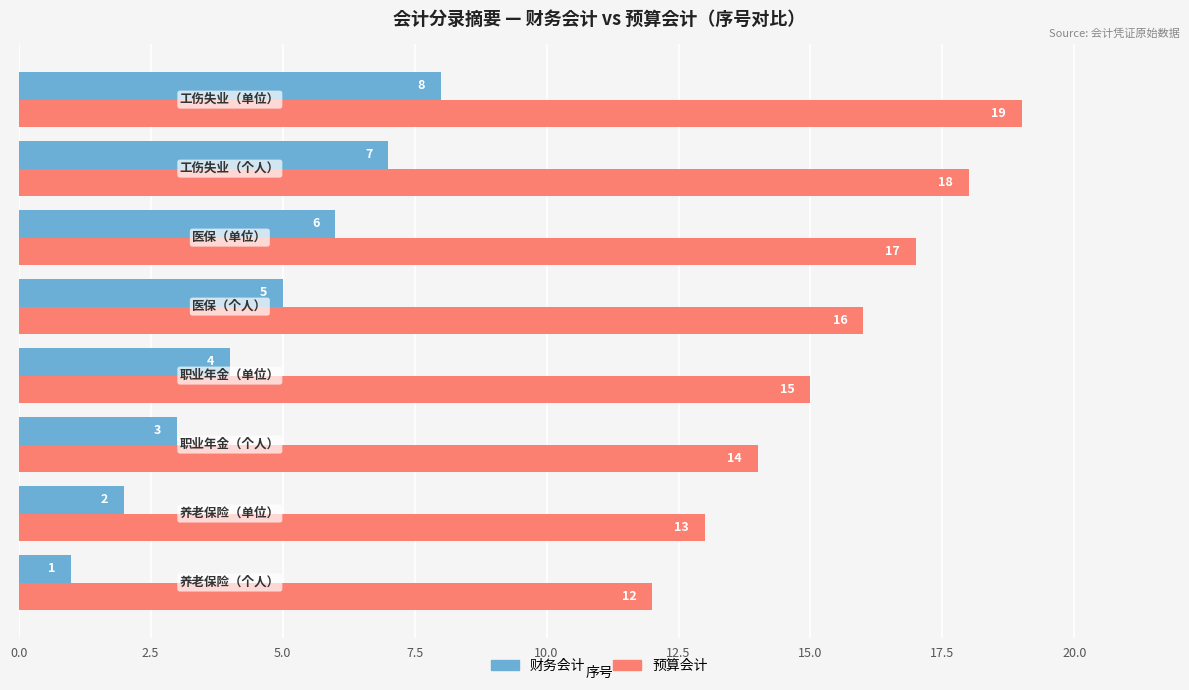

What is the greatest value displayed?

19